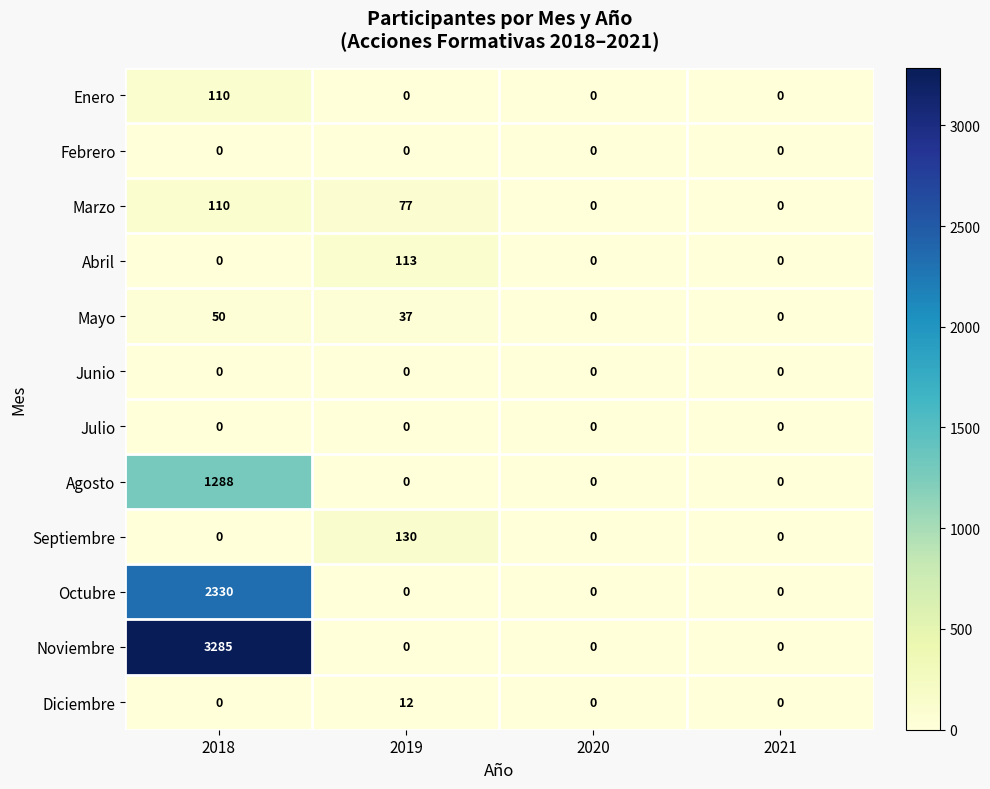

Is the value of Marzo at 2019 greater than the value of Agosto at 2019?

Yes